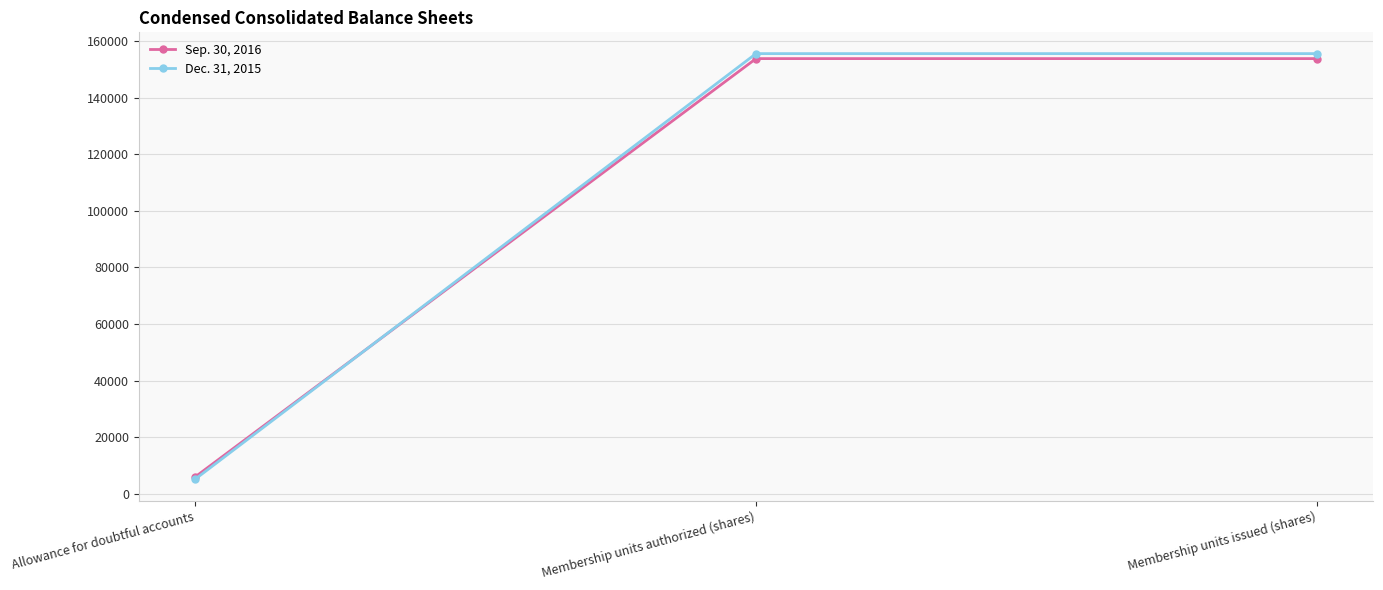

Which category has the lowest value in the Sep. 30, 2016 series?

Allowance for doubtful accounts